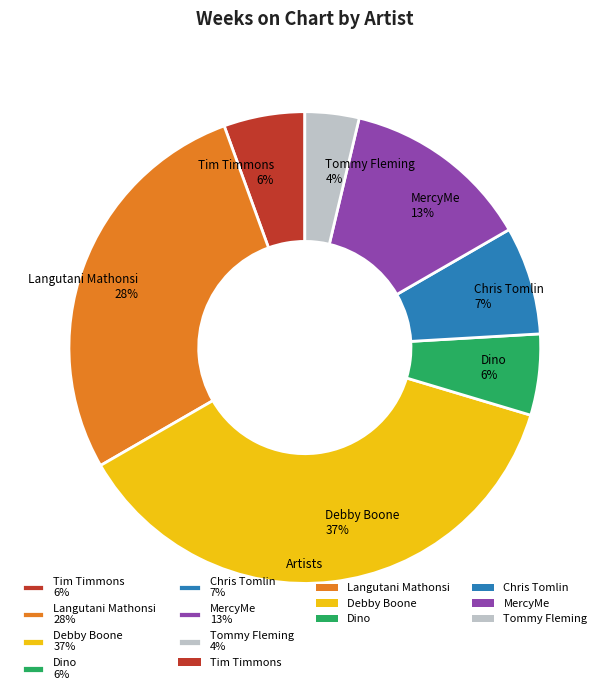

To the nearest percent, what percentage of the pie is Debby Boone?

37%